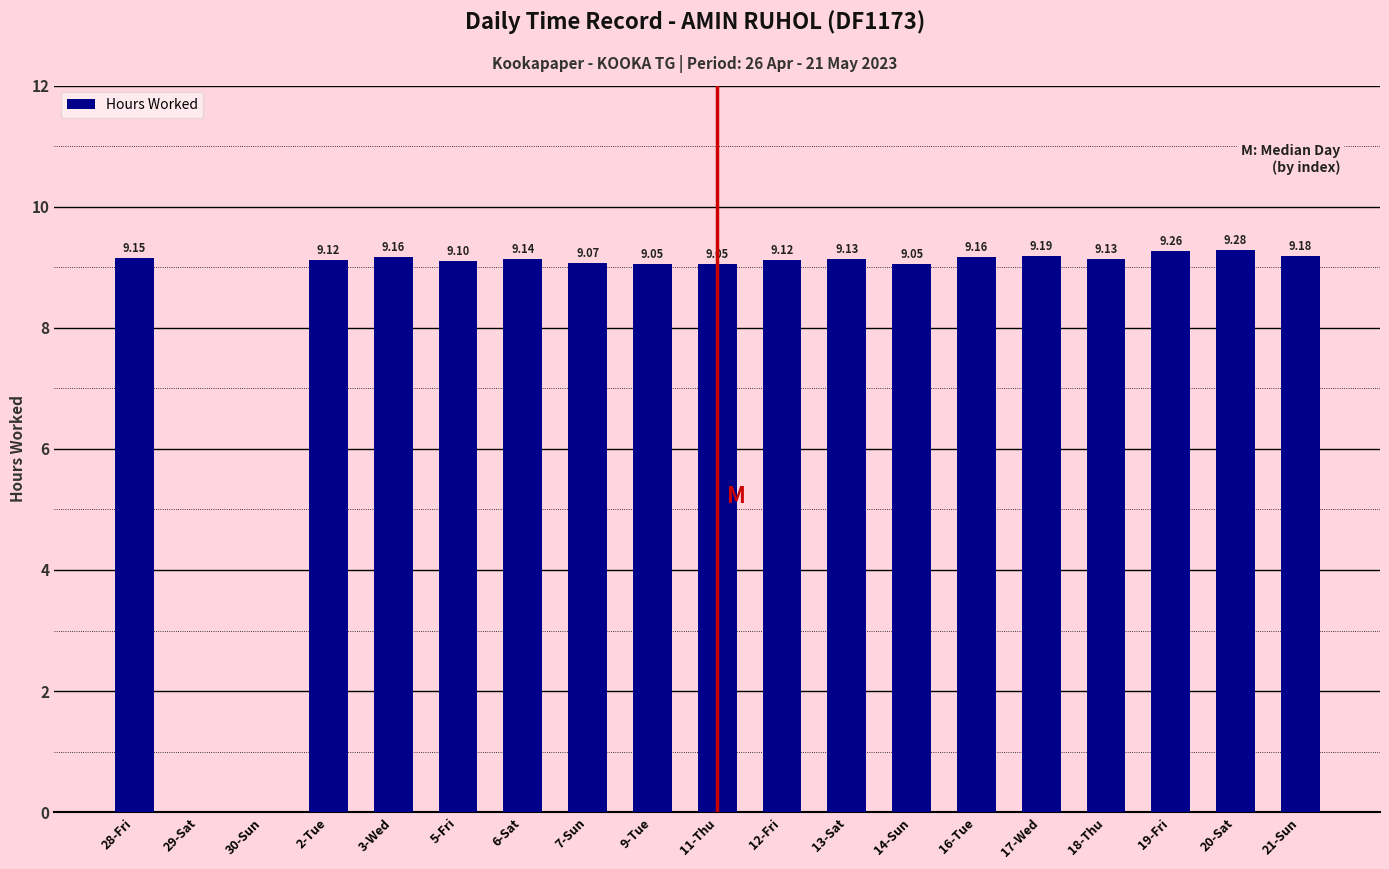

Between 5-Fri and 18-Thu, which is larger?

18-Thu